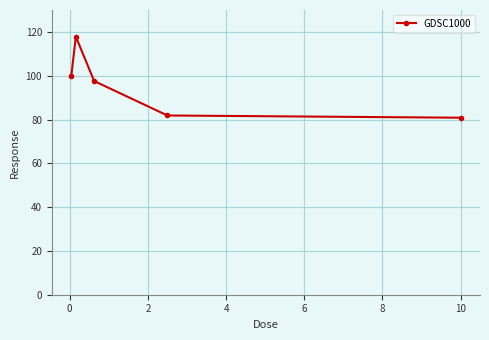

What is the minimum value shown in the chart?

80.8